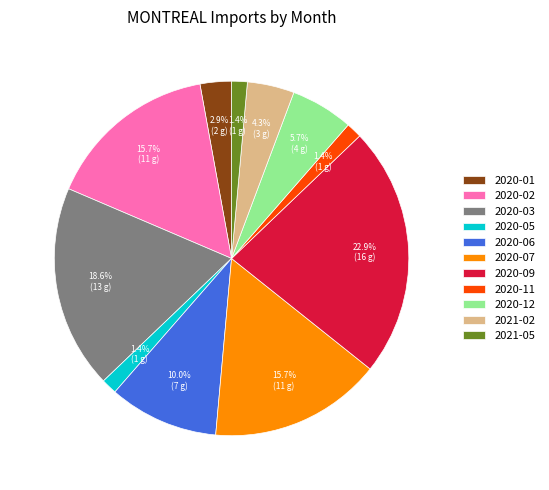

Is there any slice that represents more than half of the pie?

No